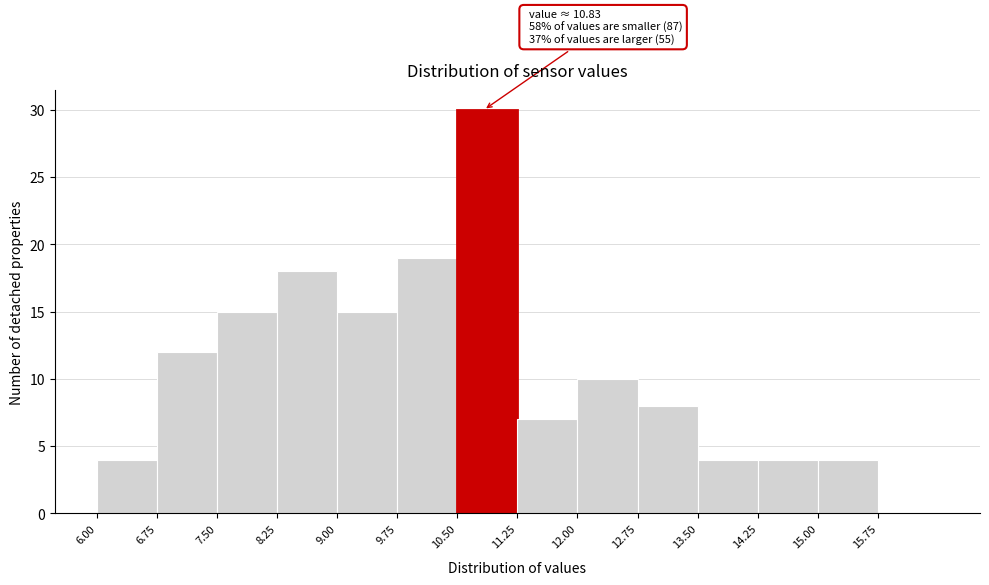

Which range on the x-axis has the tallest bar?

10.50 to 11.25